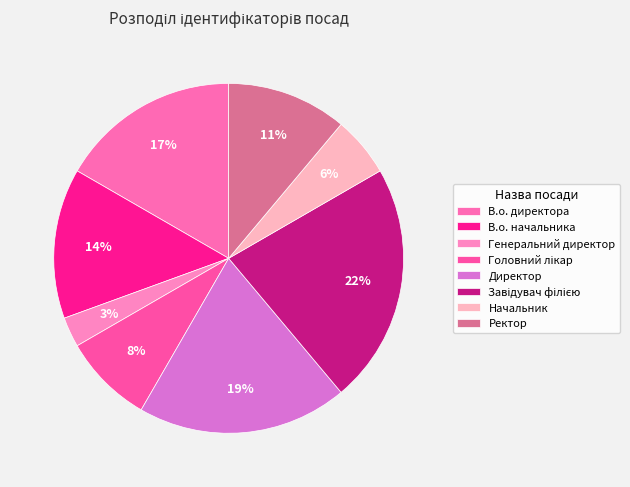

To the nearest percent, what is the difference between the largest and smallest slice percentages?

19%